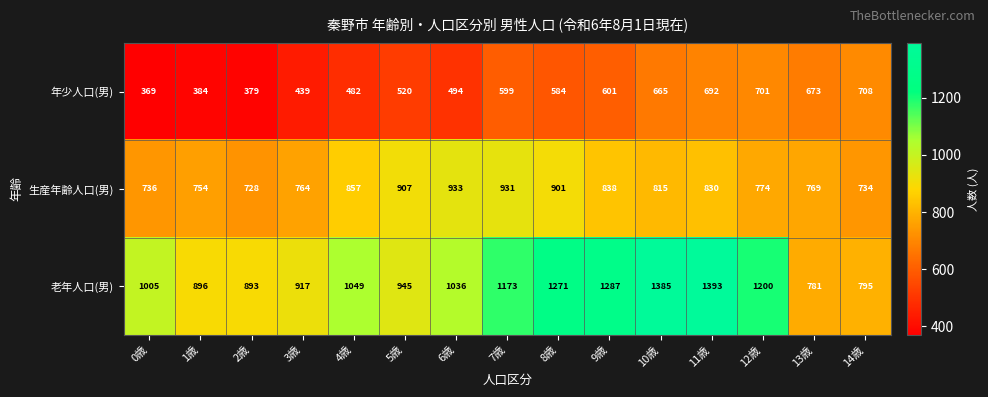

What is the approximate value of 年少人口(男) at 3歳?

439